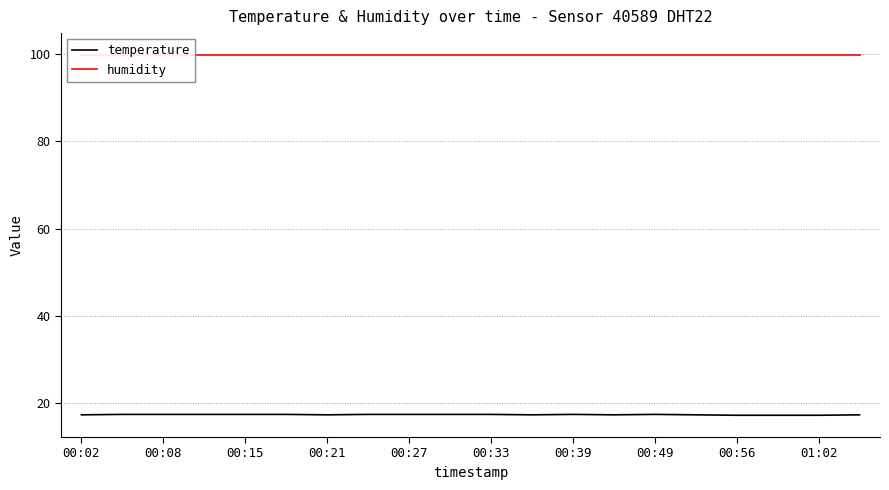

What are all the series names shown in the legend?

temperature, humidity